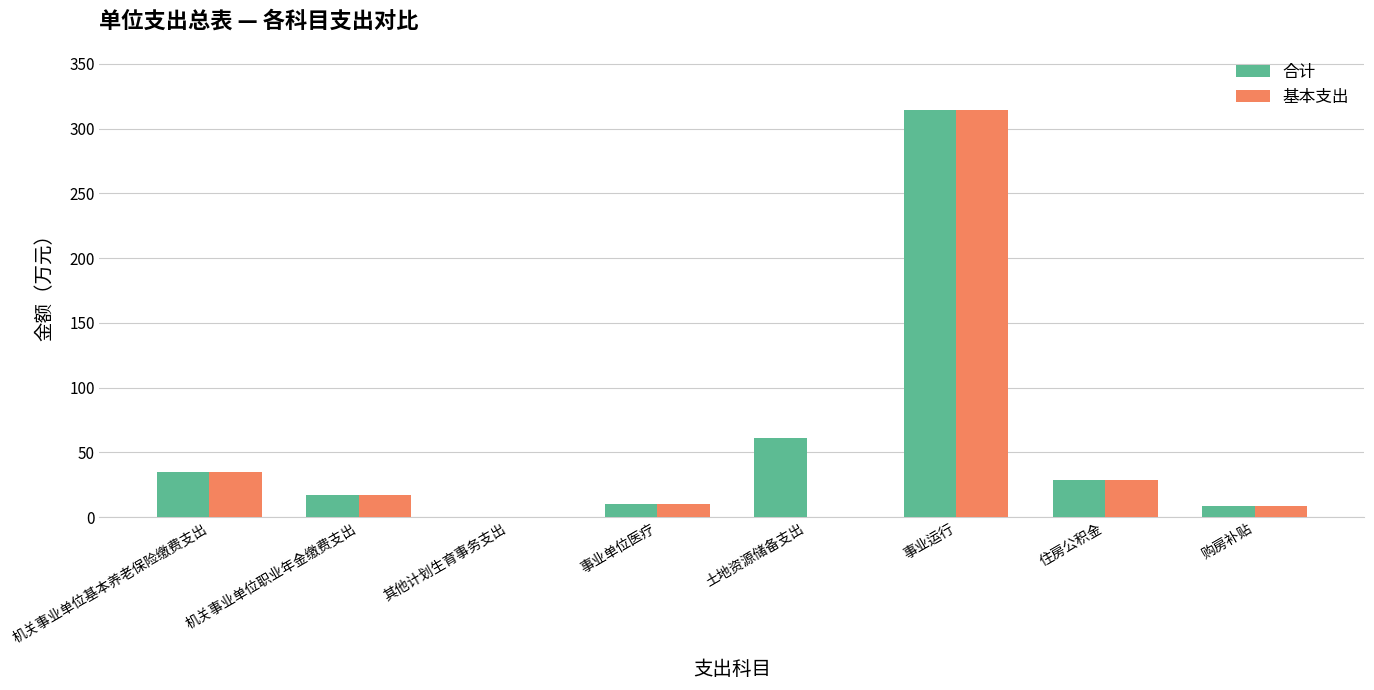

At which category is the sum across all series the highest?

事业运行